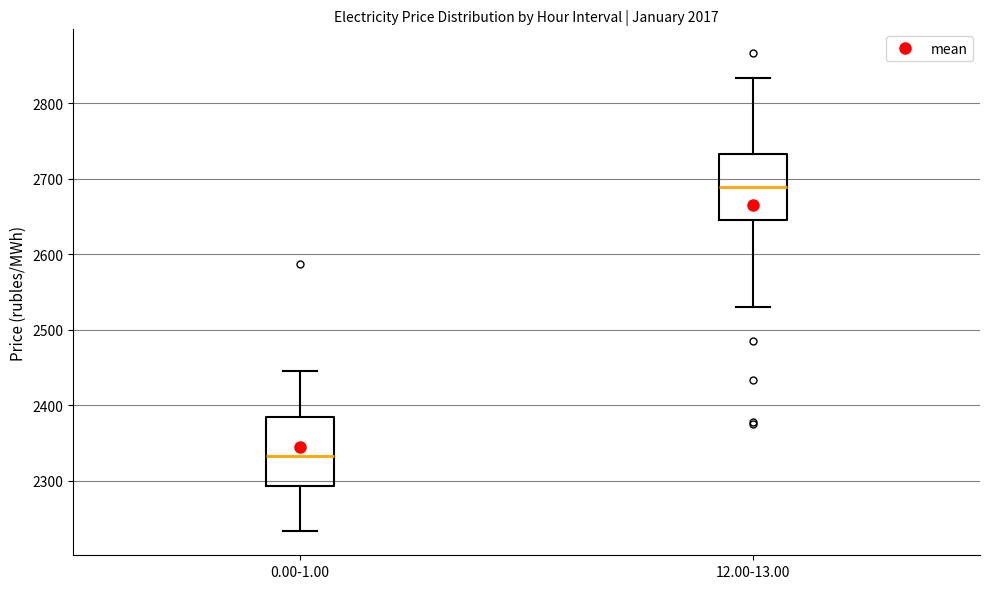

Reading left to right, read every box against the y-axis: the position of its median line, the range the box covers, and the ends of its whiskers. The values are not printed on the chart, so give them approximately, as read against the axis.

0.00-1.00: median 2330, box 2290 to 2380, whiskers 2230 to 2450
12.00-13.00: median 2690, box 2650 to 2730, whiskers 2530 to 2830